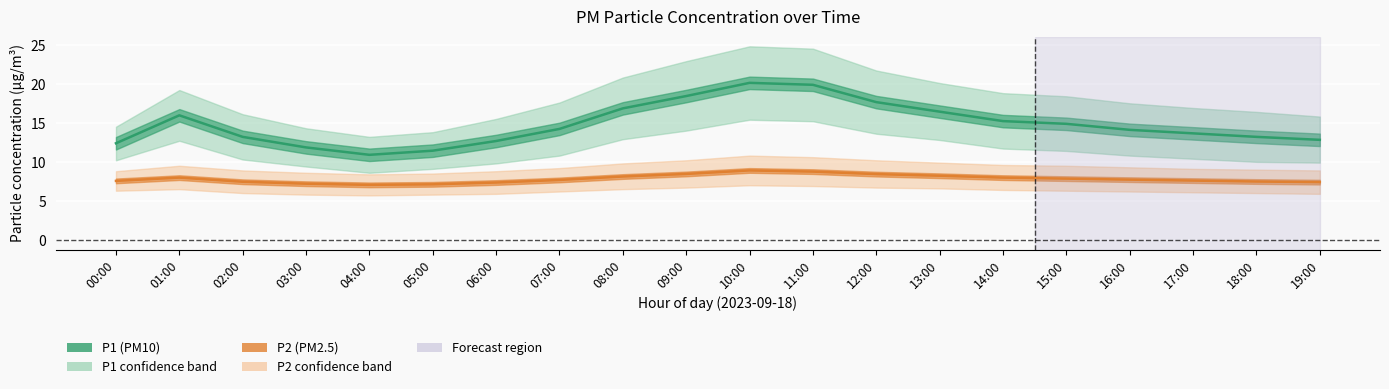

Reading right to left, what are all the values shown in this chart?

P1: 19:00=12.8	18:00=13.2	17:00=13.7	16:00=14.1	15:00=14.9	14:00=15.2	13:00=16.4	12:00=17.6	11:00=19.9	10:00=20.1	09:00=18.4	08:00=16.9	07:00=14.2	06:00=12.7	05:00=11.4	04:00=10.9	03:00=11.8	02:00=13.2	01:00=16.0	00:00=12.4
P1_upper: 19:00=15.8	18:00=16.4	17:00=16.9	16:00=17.5	15:00=18.4	14:00=18.8	13:00=20.1	12:00=21.7	11:00=24.5	10:00=24.8	09:00=22.9	08:00=20.8	07:00=17.6	06:00=15.5	05:00=13.8	04:00=13.2	03:00=14.3	02:00=16.1	01:00=19.2	00:00=14.5
P1_lower: 19:00=9.9	18:00=10.0	17:00=10.4	16:00=10.8	15:00=11.4	14:00=11.7	13:00=12.8	12:00=13.6	11:00=15.2	10:00=15.4	09:00=14.0	08:00=12.9	07:00=10.8	06:00=9.8	05:00=9.1	04:00=8.6	03:00=9.4	02:00=10.3	01:00=12.7	00:00=10.2
P2: 19:00=7.4	18:00=7.5	17:00=7.6	16:00=7.7	15:00=7.8	14:00=8.0	13:00=8.2	12:00=8.4	11:00=8.8	10:00=8.9	09:00=8.4	08:00=8.1	07:00=7.7	06:00=7.3	05:00=7.1	04:00=7.0	03:00=7.2	02:00=7.5	01:00=8.0	00:00=7.6
P2_upper: 19:00=8.9	18:00=9.0	17:00=9.1	16:00=9.3	15:00=9.5	14:00=9.6	13:00=9.9	12:00=10.2	11:00=10.6	10:00=10.8	09:00=10.2	08:00=9.8	07:00=9.2	06:00=8.8	05:00=8.5	04:00=8.4	03:00=8.6	02:00=8.9	01:00=9.5	00:00=8.8
P2_lower: 19:00=5.9	18:00=6.0	17:00=6.1	16:00=6.2	15:00=6.3	14:00=6.4	13:00=6.6	12:00=6.7	11:00=6.9	10:00=7.0	09:00=6.7	08:00=6.5	07:00=6.2	06:00=5.9	05:00=5.8	04:00=5.7	03:00=5.8	02:00=6.0	01:00=6.5	00:00=6.3